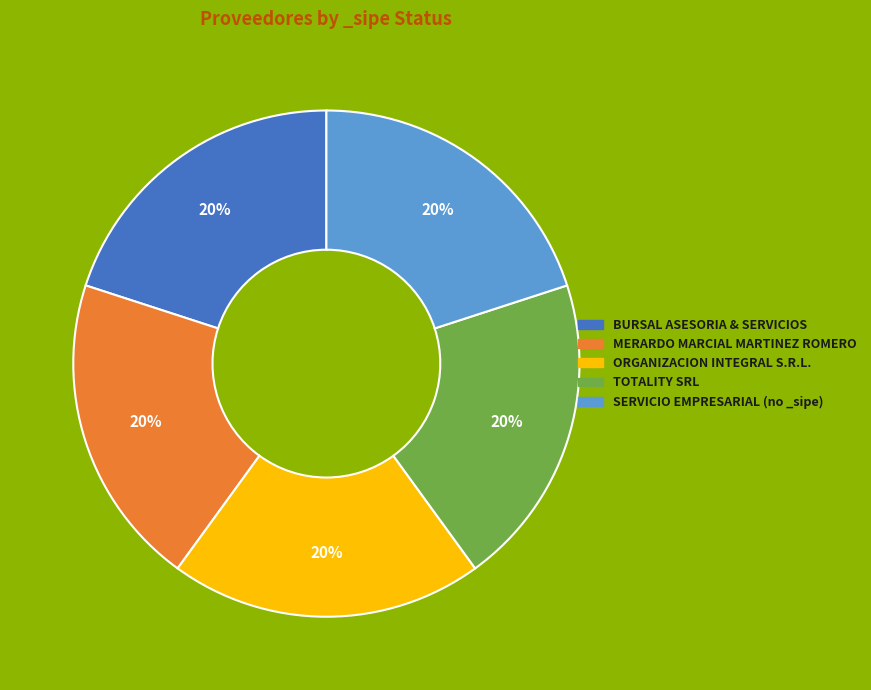

To the nearest percent, what is the average slice percentage?

20%